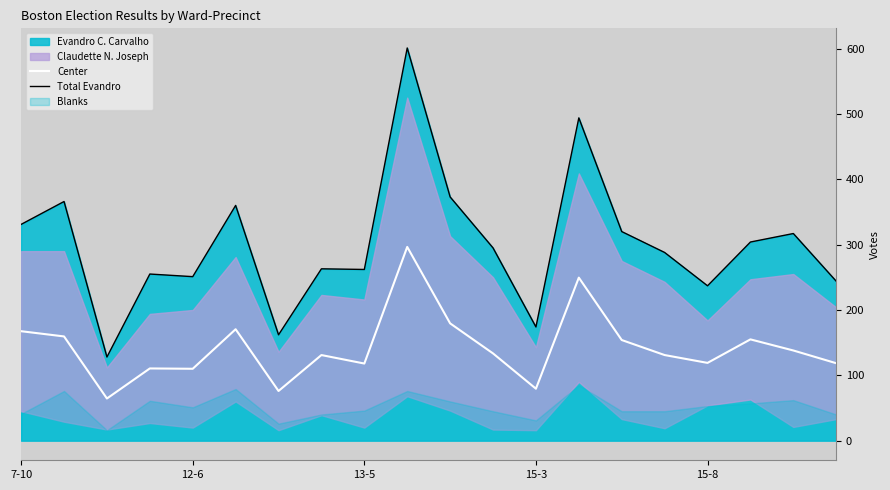

Reading left to right, extract all data points from this chart.

Center: 167.5	159.5	64.5	110.5	110.0	170.5	76.0	131.0	118.0	296.5	179.5	133.5	79.5	249.5	154.0	131.0	119.0	155.0	138.0	118.5
Total Evandro: 331.0	366.0	128.0	255.0	251.0	360.0	162.0	263.0	262.0	601.0	373.0	295.0	174.0	494.0	320.0	288.0	237.0	304.0	317.0	244.0